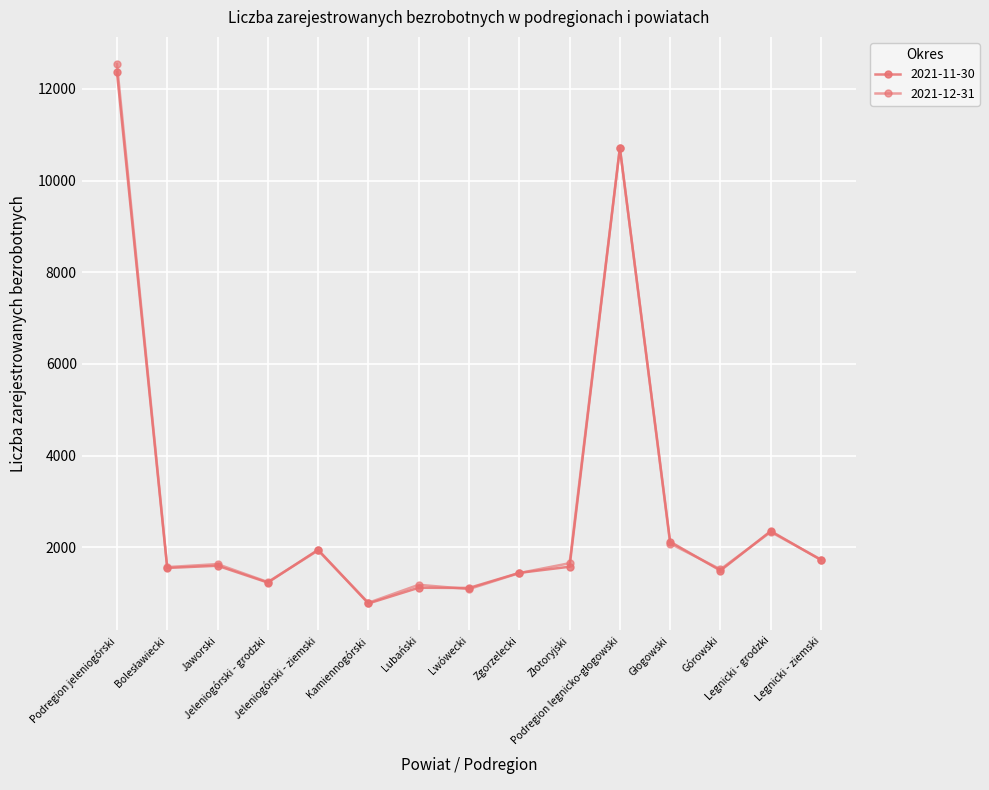

What is the difference between the maximum and second lowest values in the 2021-11-30 series?

11251